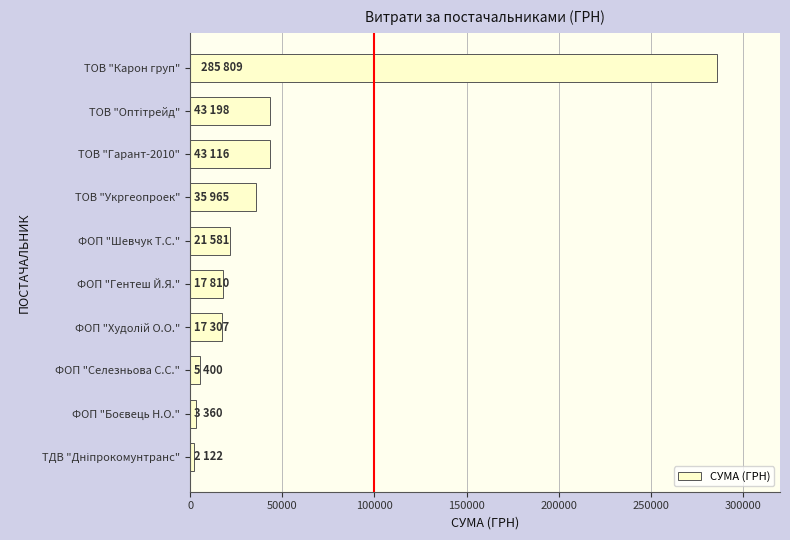

What value does the data have at ТОВ "Укргеопроек"?

35965.4